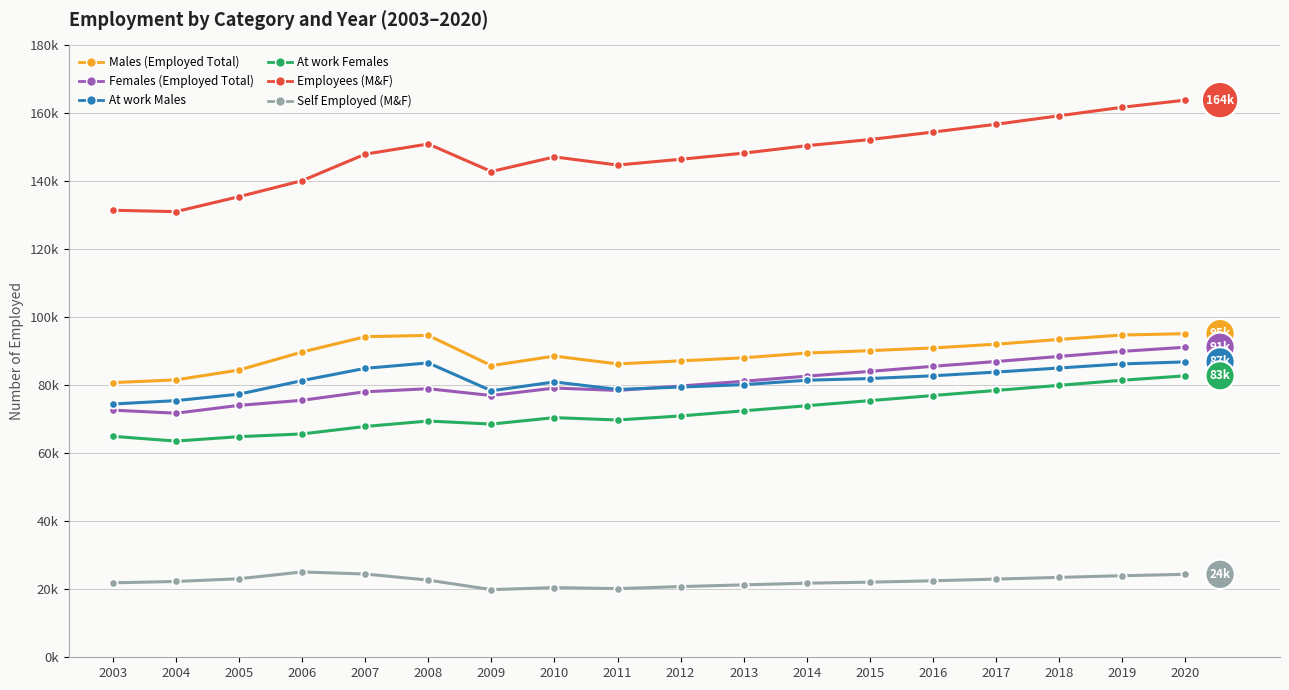

What is the difference between the maximum and minimum values in the At work Females series?

19200